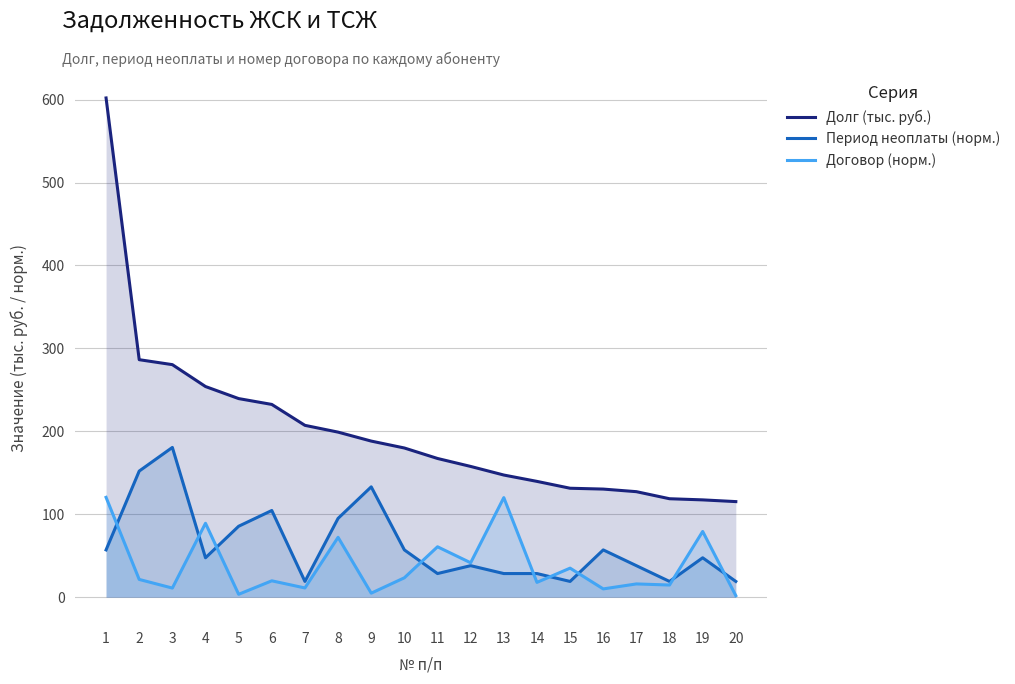

Does the chart have visible grid lines?

Yes